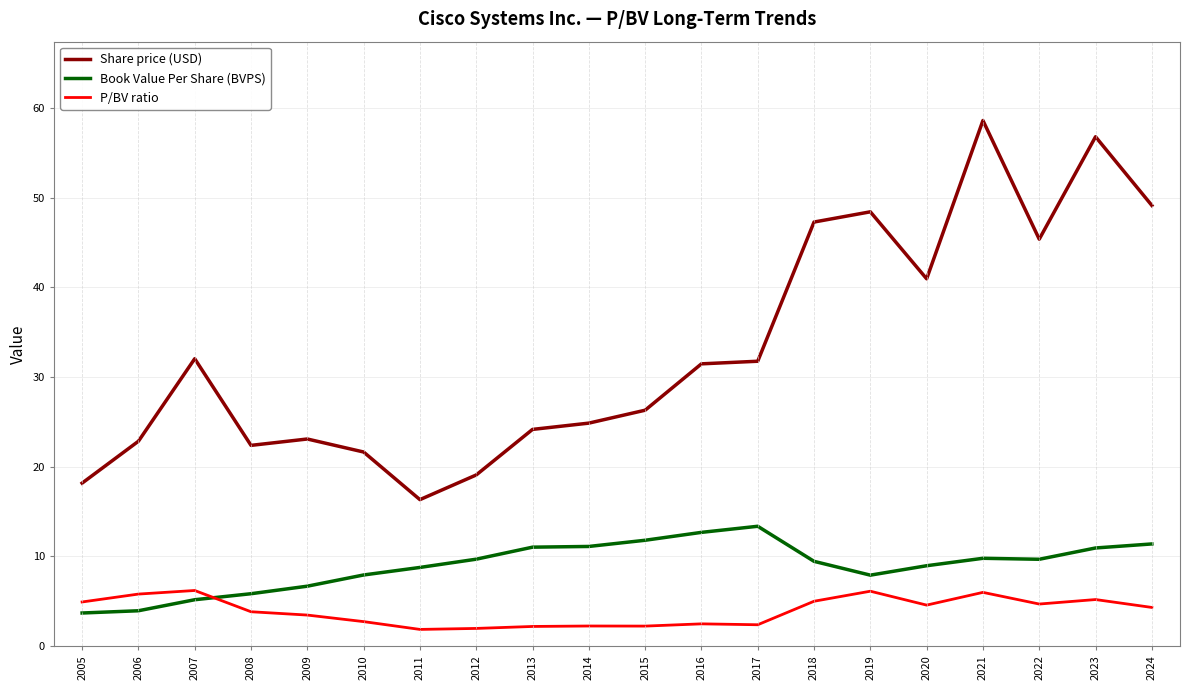

At how many categories does at least one series exceed 58?

1